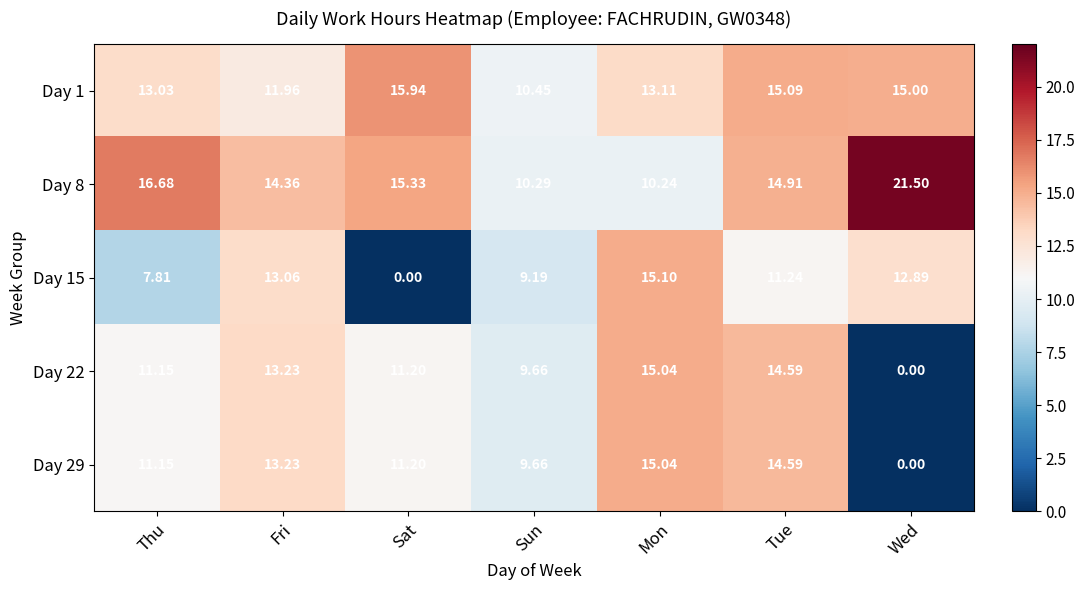

Which category has the highest value across all series?

Wed